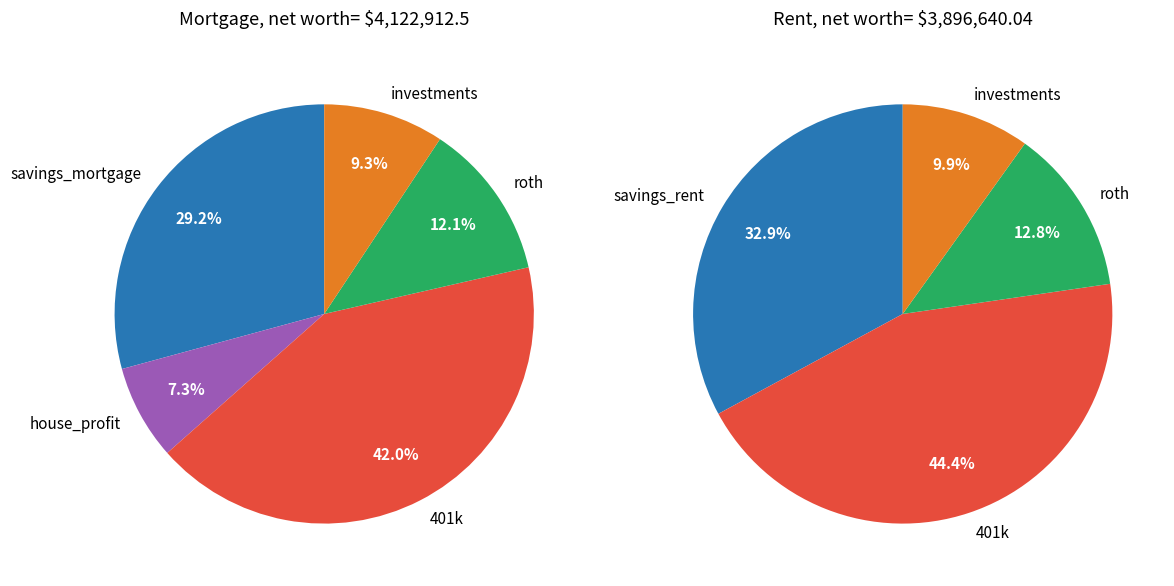

Count the number of slices in the pie.

5